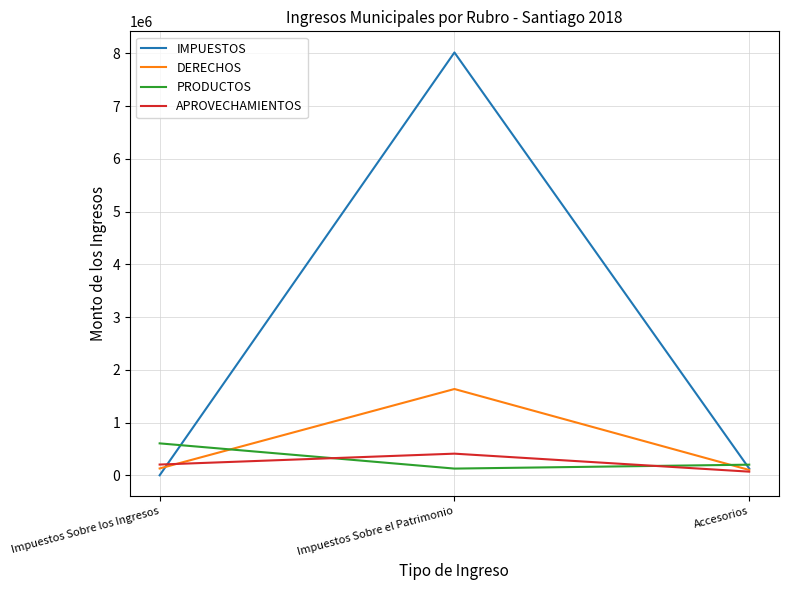

What is the spread (max minus min) of values at Impuestos Sobre los Ingresos?

604966.4